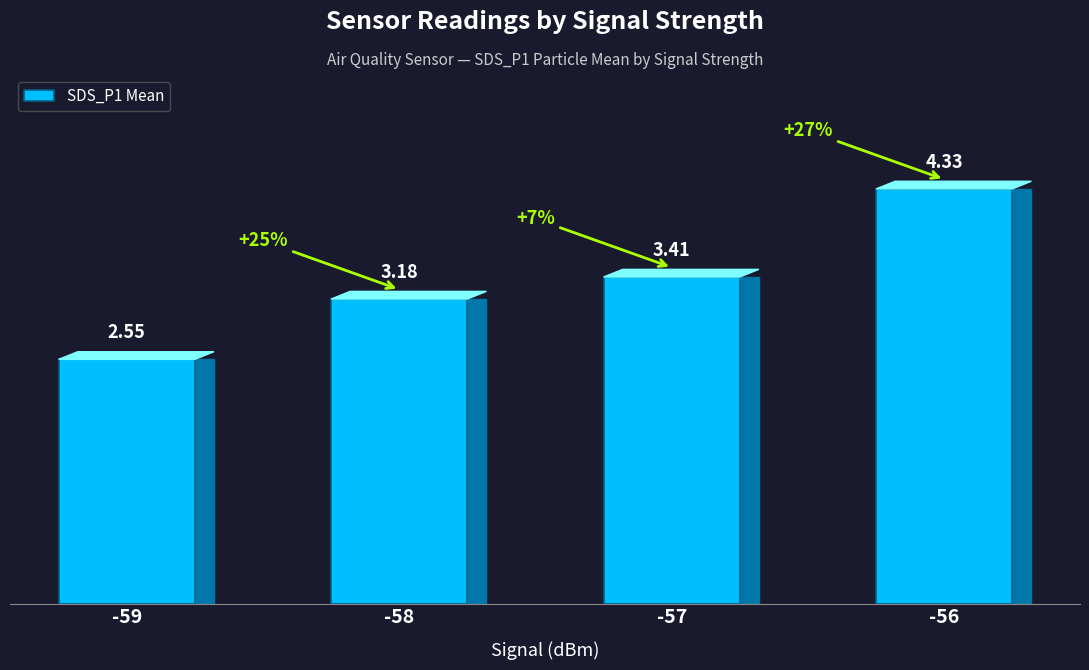

Rank the categories by value from lowest to highest.

-59, -58, -57, -56